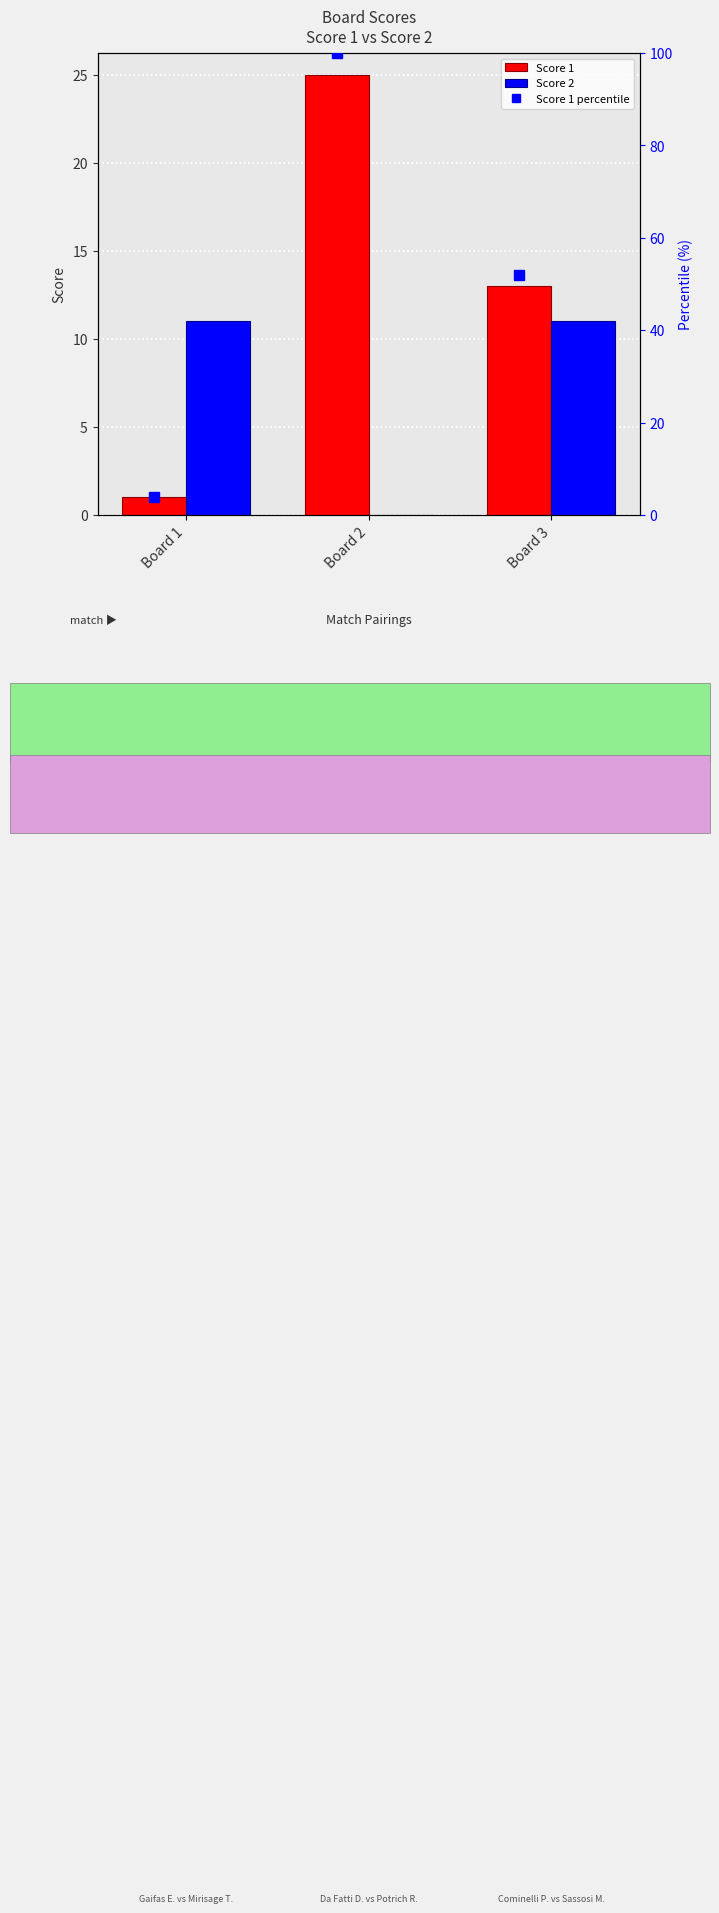

Where is Score 2 nearest to the value 5?

Board 2